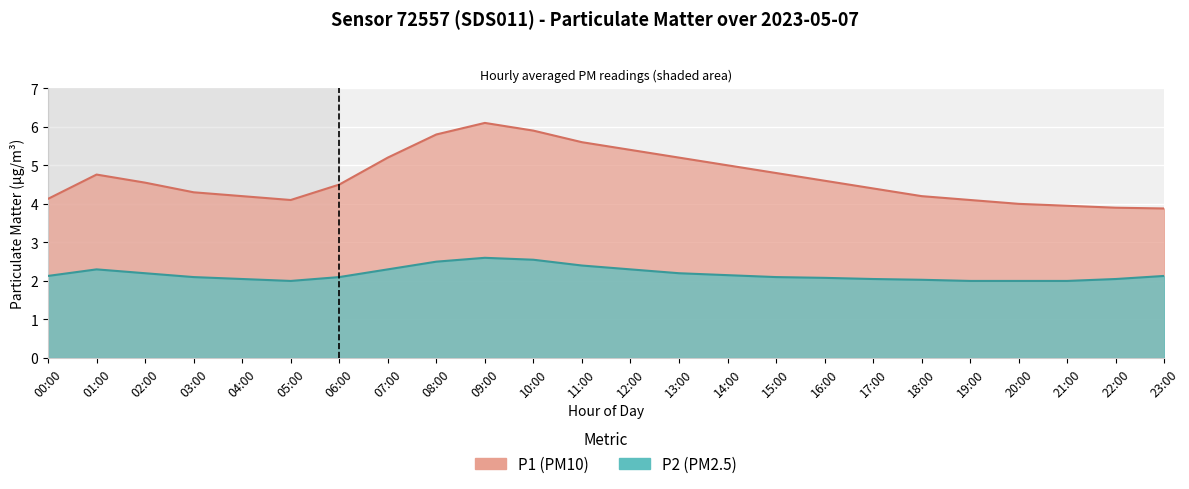

Reading left to right, extract all data points from this chart.

P1: 4.1	4.8	4.5	4.3	4.2	4.1	4.5	5.2	5.8	6.1	5.9	5.6	5.4	5.2	5.0	4.8	4.6	4.4	4.2	4.1	4.0	4.0	3.9	3.9
P2: 2.1	2.3	2.2	2.1	2.0	2.0	2.1	2.3	2.5	2.6	2.5	2.4	2.3	2.2	2.1	2.1	2.1	2.0	2.0	2.0	2.0	2.0	2.0	2.1